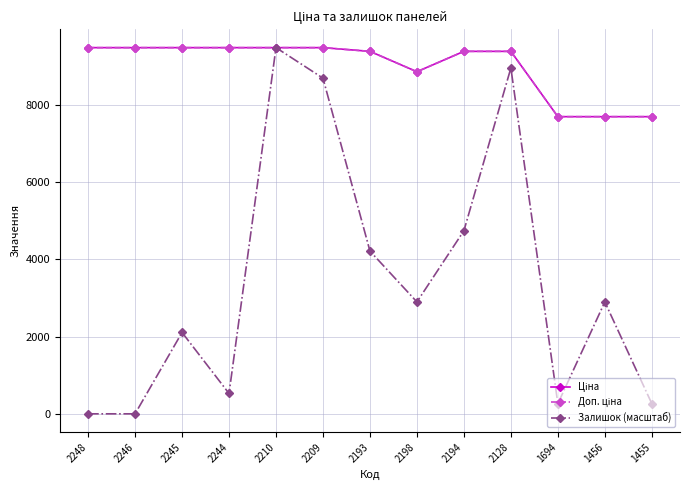

Rank the series at 2193 from highest to lowest value.

Ціна, Доп. ціна, Залишок (масштаб)